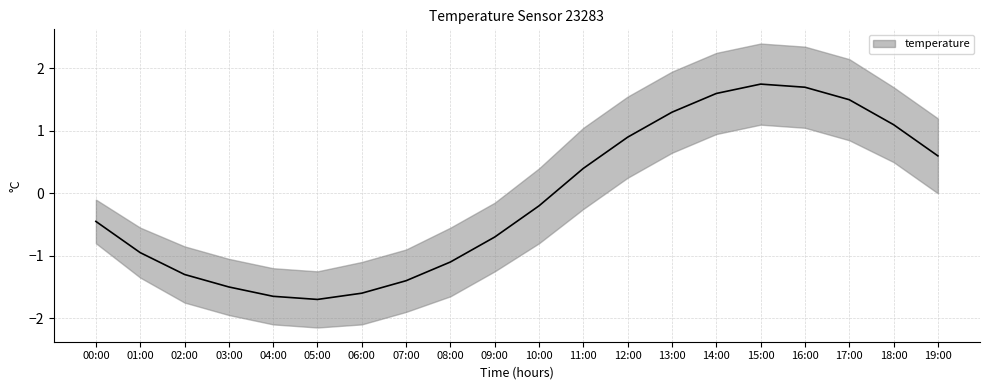

Reading left to right, list all the values displayed in this chart.

temperature_mean: -0.5	-0.9	-1.3	-1.5	-1.6	-1.7	-1.6	-1.4	-1.1	-0.7	-0.2	0.4	0.9	1.3	1.6	1.8	1.7	1.5	1.1	0.6
temperature_upper: -0.1	-0.6	-0.8	-1.1	-1.2	-1.2	-1.1	-0.9	-0.6	-0.1	0.4	1.1	1.6	1.9	2.2	2.4	2.4	2.1	1.7	1.2
temperature_lower: -0.8	-1.4	-1.8	-1.9	-2.1	-2.1	-2.1	-1.9	-1.6	-1.2	-0.8	-0.2	0.2	0.7	0.9	1.1	1.1	0.8	0.5	0.0